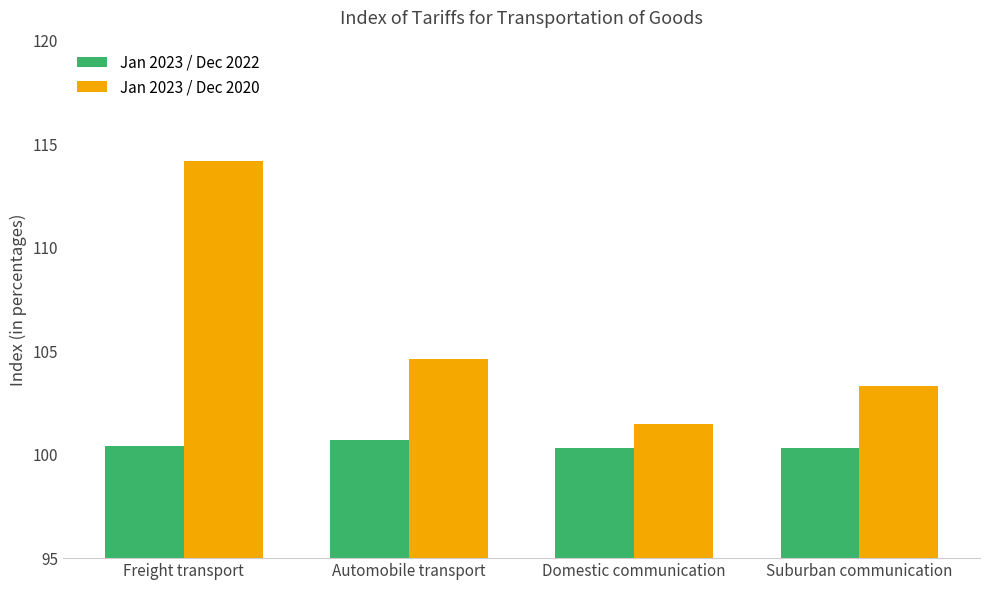

True or false: Jan 2023 / Dec 2022 has a value of 100.4 at Freight transport.

True